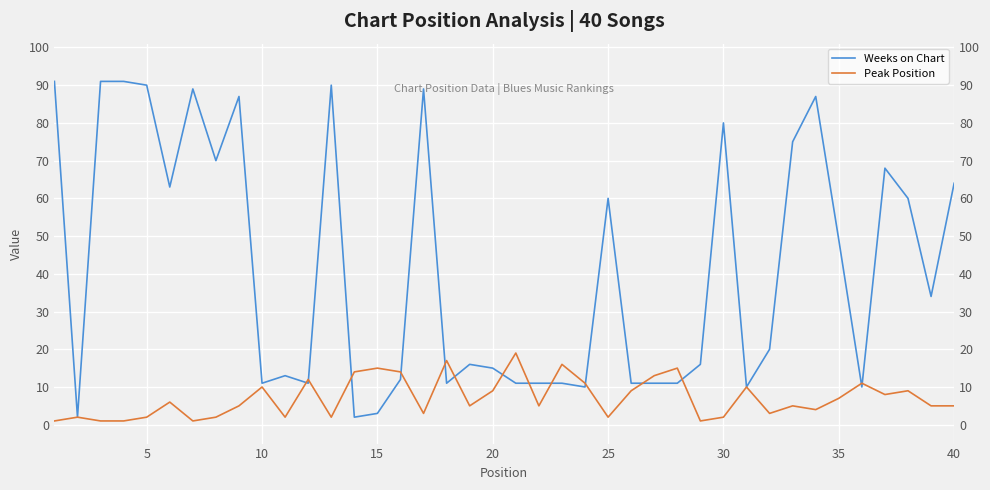

Count the number of categories in the chart.

40